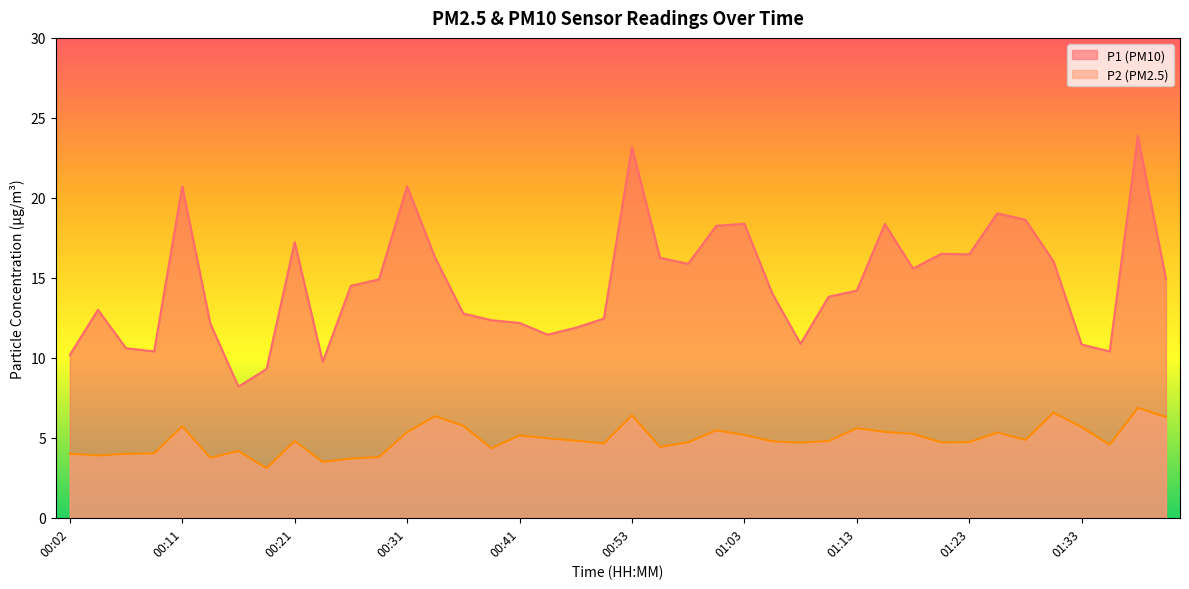

Reading right to left, transcribe all the data shown in this chart.

P1: 01:40=14.9	01:38=23.9	01:35=10.4	01:33=10.8	01:30=16.0	01:28=18.6	01:25=19.0	01:23=16.5	01:20=16.5	01:18=15.6	01:16=18.4	01:13=14.2	01:10=13.8	01:08=10.9	01:06=14.0	01:03=18.4	01:01=18.2	00:58=15.9	00:56=16.2	00:53=23.2	00:51=12.4	00:48=11.9	00:43=11.4	00:41=12.2	00:38=12.3	00:36=12.8	00:33=16.2	00:31=20.7	00:29=14.9	00:26=14.5	00:24=9.8	00:21=17.2	00:19=9.3	00:16=8.2	00:14=12.1	00:11=20.7	00:09=10.4	00:07=10.6	00:04=13.0	00:02=10.2
P2: 01:40=6.3	01:38=6.9	01:35=4.6	01:33=5.7	01:30=6.6	01:28=4.9	01:25=5.3	01:23=4.7	01:20=4.7	01:18=5.2	01:16=5.4	01:13=5.6	01:10=4.8	01:08=4.7	01:06=4.8	01:03=5.2	01:01=5.5	00:58=4.7	00:56=4.4	00:53=6.4	00:51=4.7	00:48=4.8	00:43=5.0	00:41=5.2	00:38=4.3	00:36=5.8	00:33=6.3	00:31=5.3	00:29=3.8	00:26=3.7	00:24=3.5	00:21=4.8	00:19=3.1	00:16=4.2	00:14=3.8	00:11=5.7	00:09=4.0	00:07=4.0	00:04=3.9	00:02=4.0